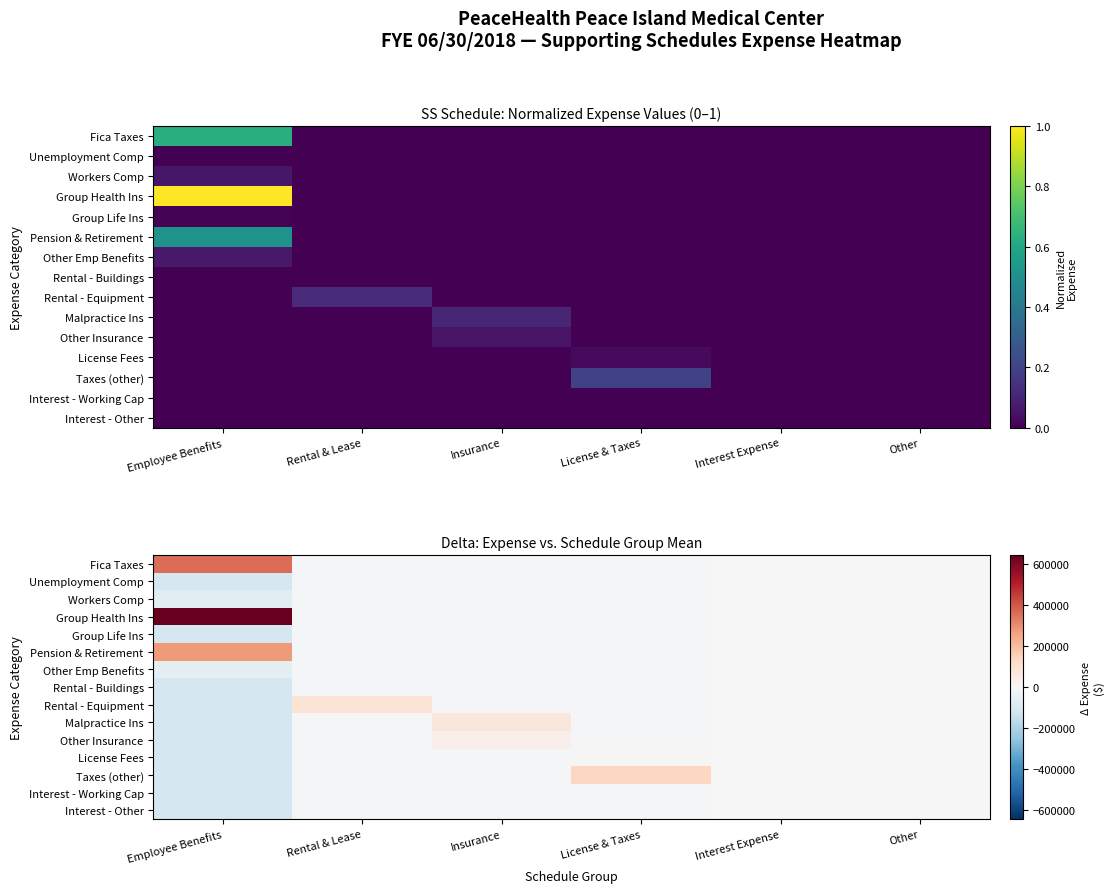

At which label does License Fees reach its peak?

License & Taxes